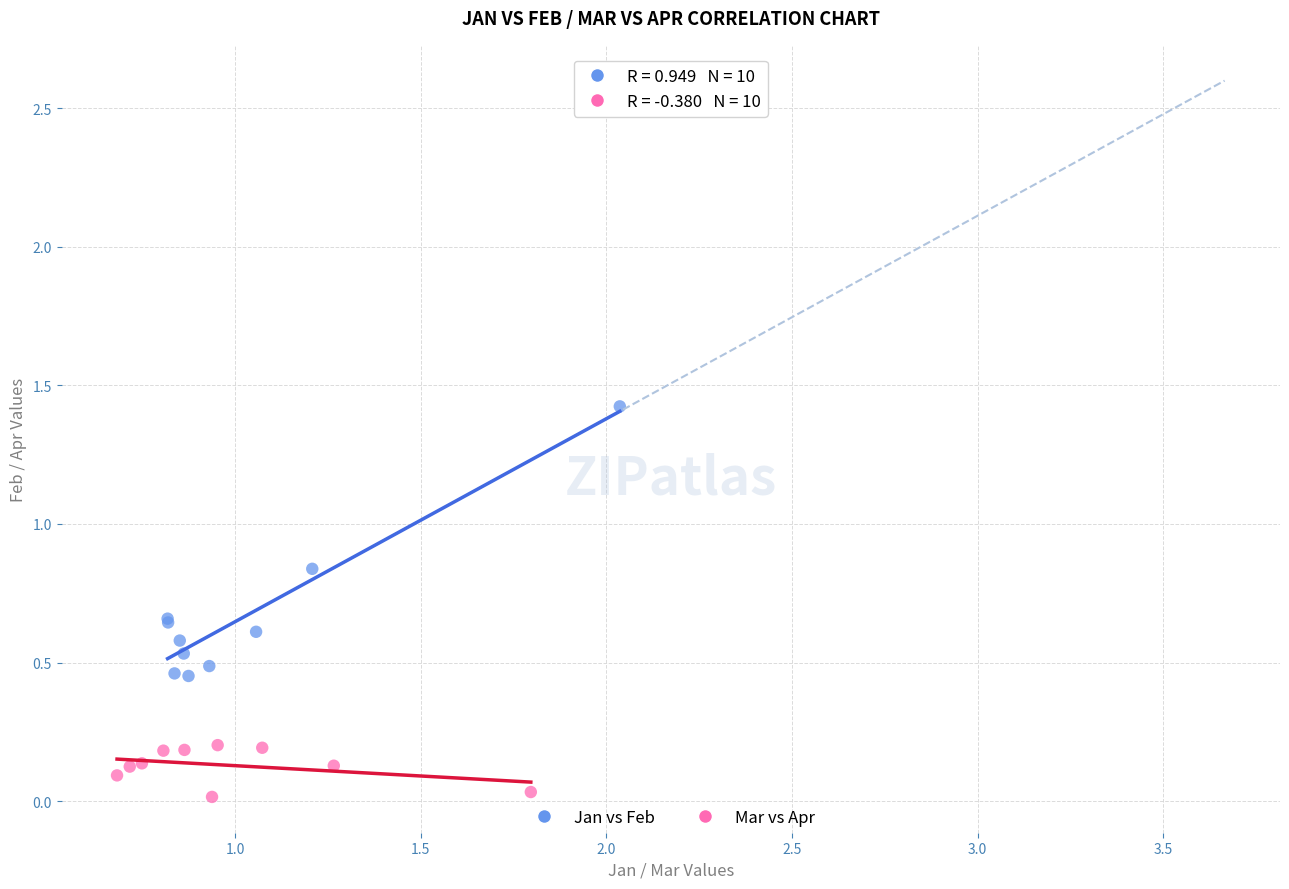

Which series contains the highest Y value?

Jan vs Feb